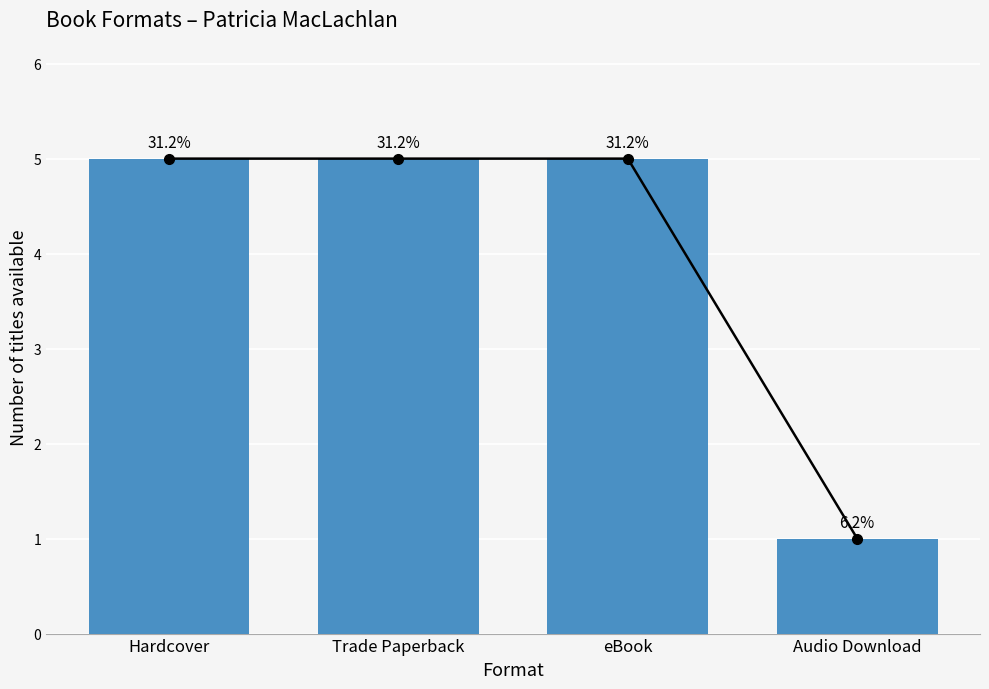

How many series are shown in this chart?

1